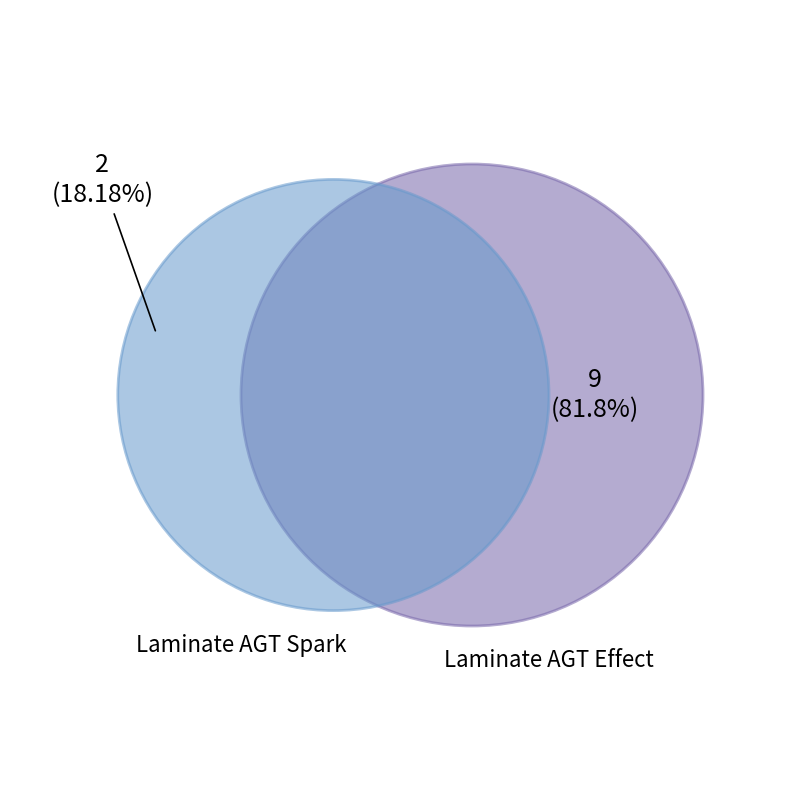

Which category has the smallest portion of the pie?

Laminate AGT Spark